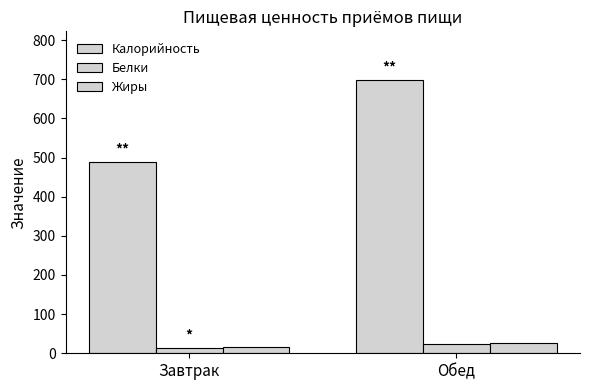

What is the difference between the maximum and minimum values in the Жиры series?

9